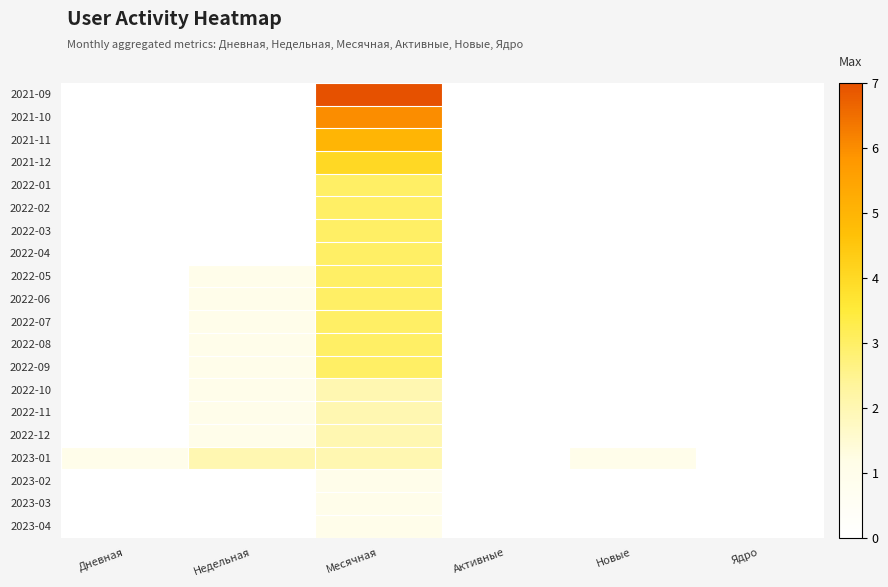

Reading right to left, extract all data points from this chart.

2021-09: Ядро=0	Новые=0	Активные=0	Месячная=7	Недельная=0	Дневная=0
2021-10: Ядро=0	Новые=0	Активные=0	Месячная=6	Недельная=0	Дневная=0
2021-11: Ядро=0	Новые=0	Активные=0	Месячная=5	Недельная=0	Дневная=0
2021-12: Ядро=0	Новые=0	Активные=0	Месячная=4	Недельная=0	Дневная=0
2022-01: Ядро=0	Новые=0	Активные=0	Месячная=3	Недельная=0	Дневная=0
2022-02: Ядро=0	Новые=0	Активные=0	Месячная=3	Недельная=0	Дневная=0
2022-03: Ядро=0	Новые=0	Активные=0	Месячная=3	Недельная=0	Дневная=0
2022-04: Ядро=0	Новые=0	Активные=0	Месячная=3	Недельная=0	Дневная=0
2022-05: Ядро=0	Новые=0	Активные=0	Месячная=3	Недельная=1	Дневная=0
2022-06: Ядро=0	Новые=0	Активные=0	Месячная=3	Недельная=1	Дневная=0
2022-07: Ядро=0	Новые=0	Активные=0	Месячная=3	Недельная=1	Дневная=0
2022-08: Ядро=0	Новые=0	Активные=0	Месячная=3	Недельная=1	Дневная=0
2022-09: Ядро=0	Новые=0	Активные=0	Месячная=3	Недельная=1	Дневная=0
2022-10: Ядро=0	Новые=0	Активные=0	Месячная=2	Недельная=1	Дневная=0
2022-11: Ядро=0	Новые=0	Активные=0	Месячная=2	Недельная=1	Дневная=0
2022-12: Ядро=0	Новые=0	Активные=0	Месячная=2	Недельная=1	Дневная=0
2023-01: Ядро=0	Новые=1	Активные=0	Месячная=2	Недельная=2	Дневная=1
2023-02: Ядро=0	Новые=0	Активные=0	Месячная=1	Недельная=0	Дневная=0
2023-03: Ядро=0	Новые=0	Активные=0	Месячная=1	Недельная=0	Дневная=0
2023-04: Ядро=0	Новые=0	Активные=0	Месячная=1	Недельная=0	Дневная=0